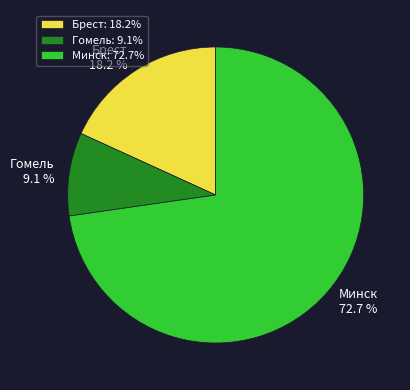

Which has a higher value, Гомель or Минск?

Минск